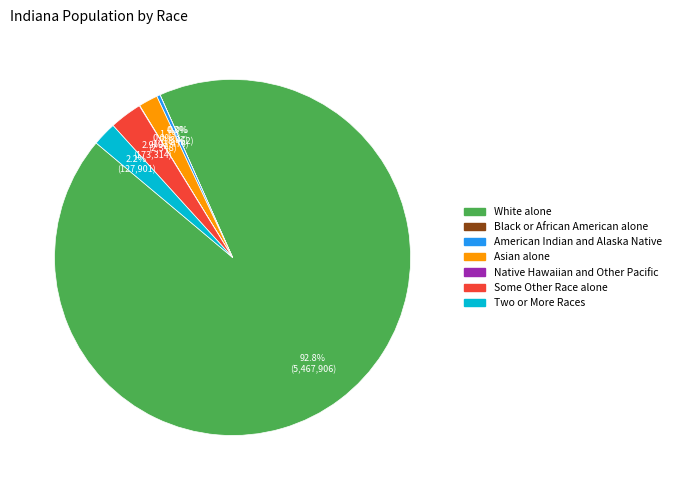

Is it true that Some Other Race alone is 3% of the pie?

True